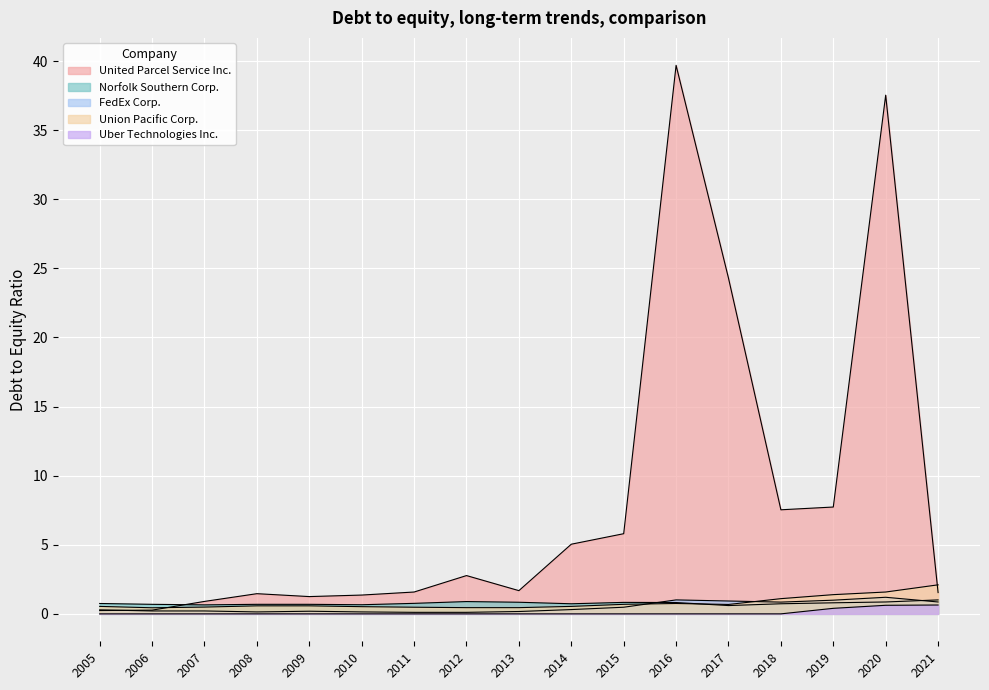

Which series has the largest total across all categories?

United Parcel Service Inc.